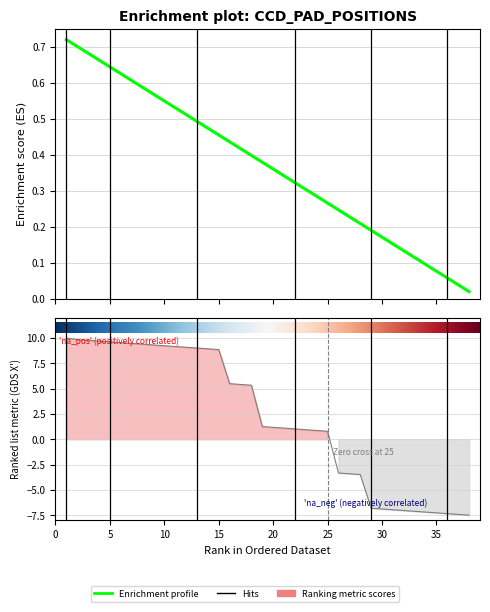

True or false: GDS_X has a value of -10.9 at 38.

False